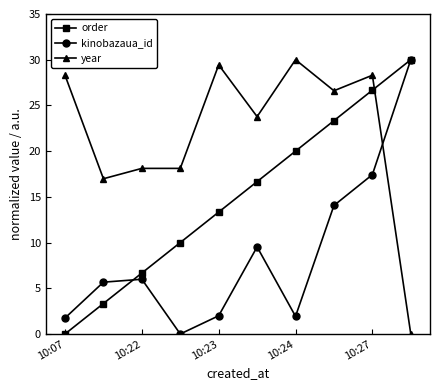

Rank the series by their average value, from highest to lowest.

year, order, kinobazaua_id